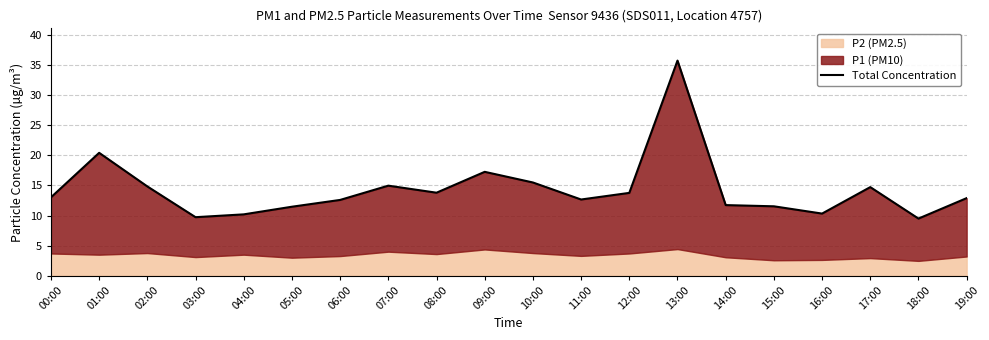

At which category does the chart reach its peak across all series?

13:00